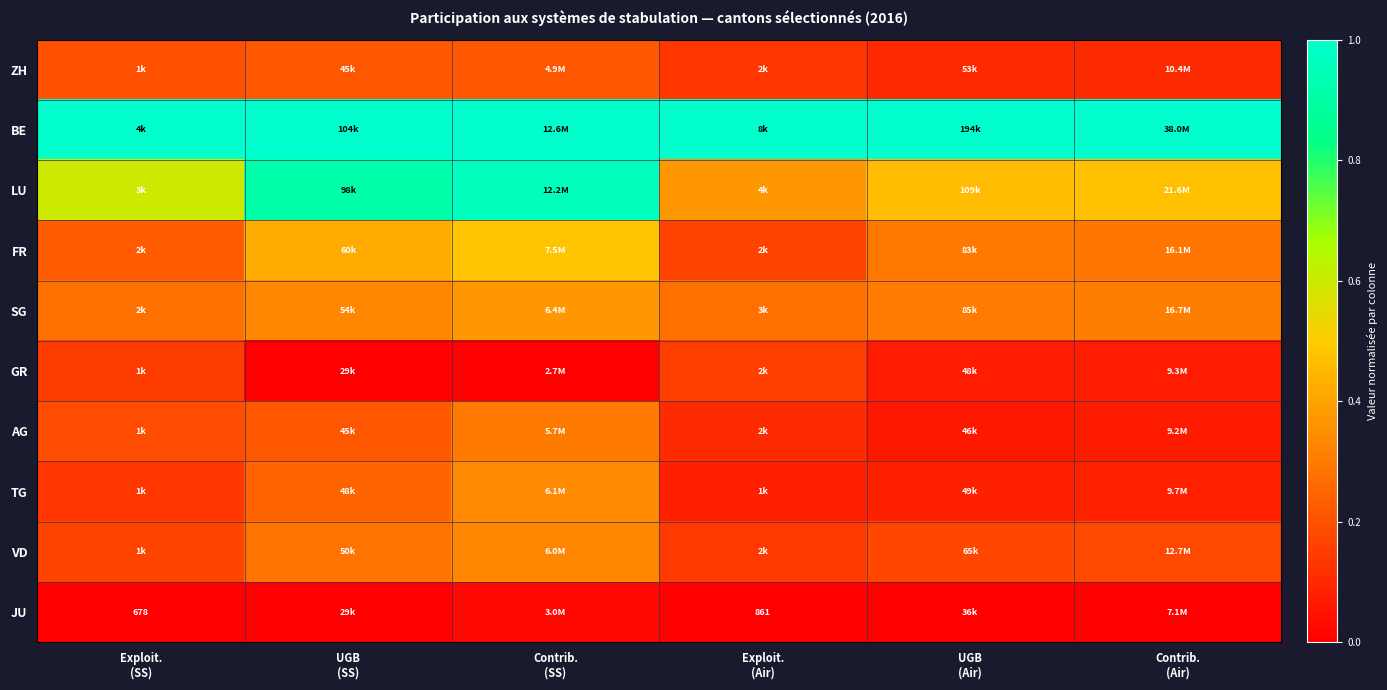

True or false: GR has a value of 0.1 at UGB (Air).

False